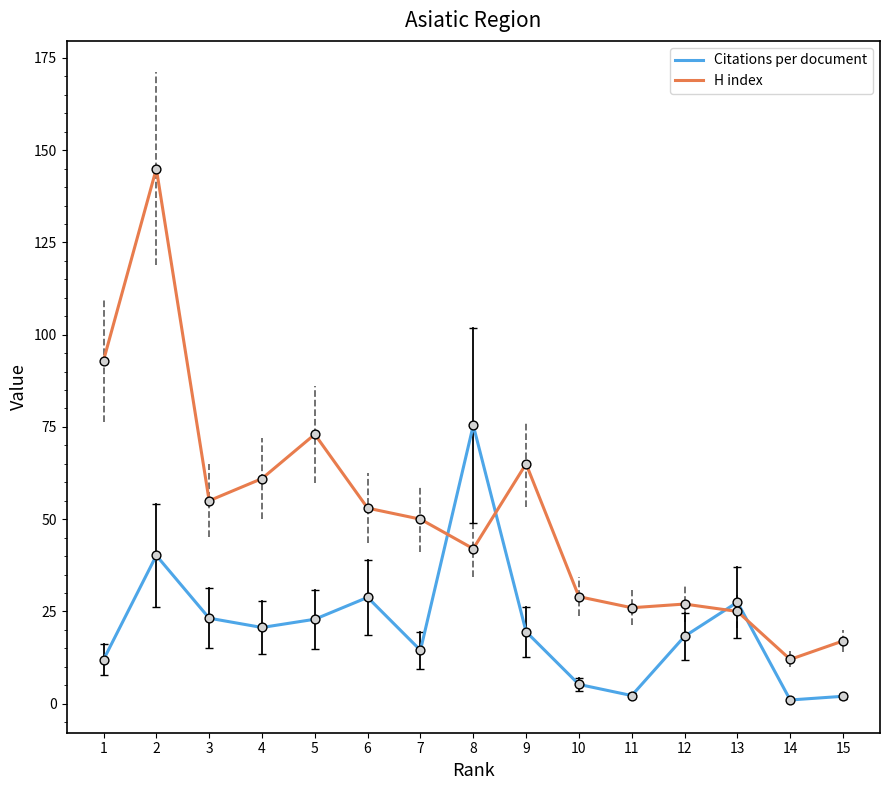

What are all the series names shown in the legend?

Citations per document, H index